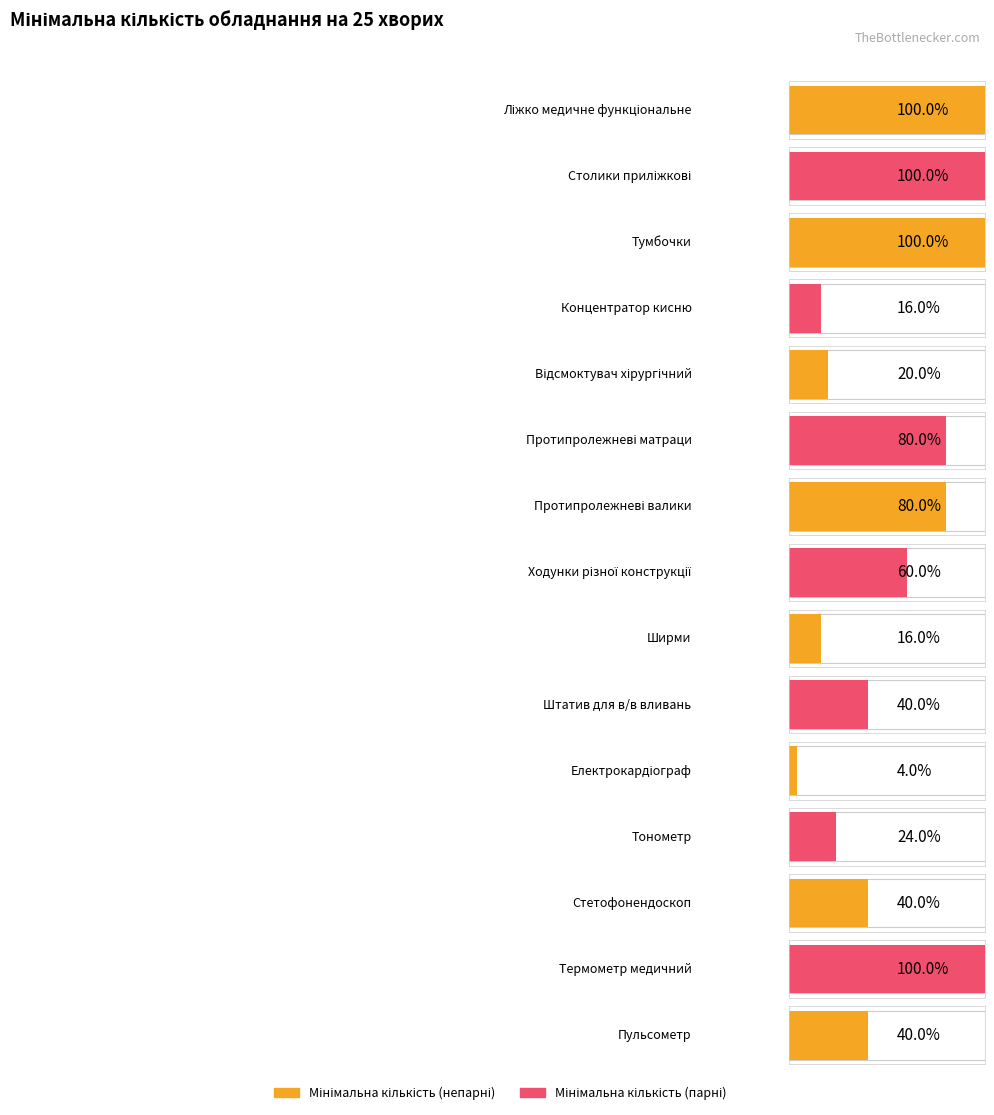

True or false: the data shows 10 at Протипролежневі валики.

False